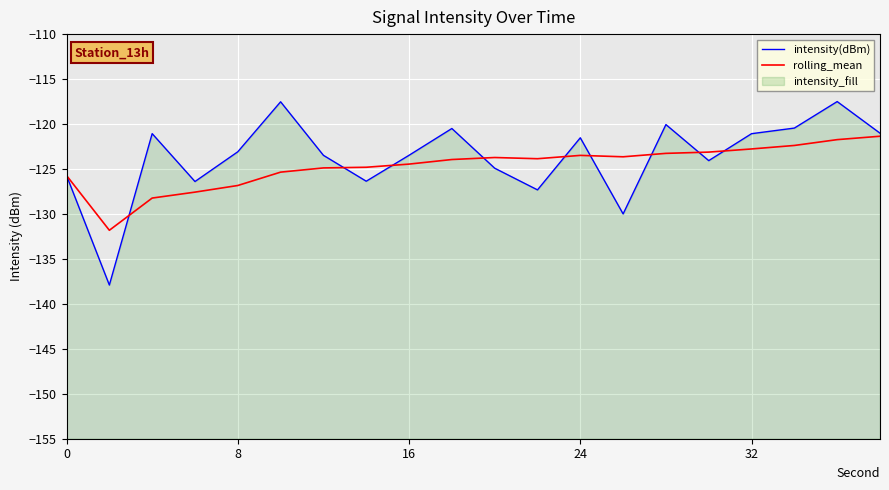

How many times do intensity(dBm) and rolling_mean cross each other?

9